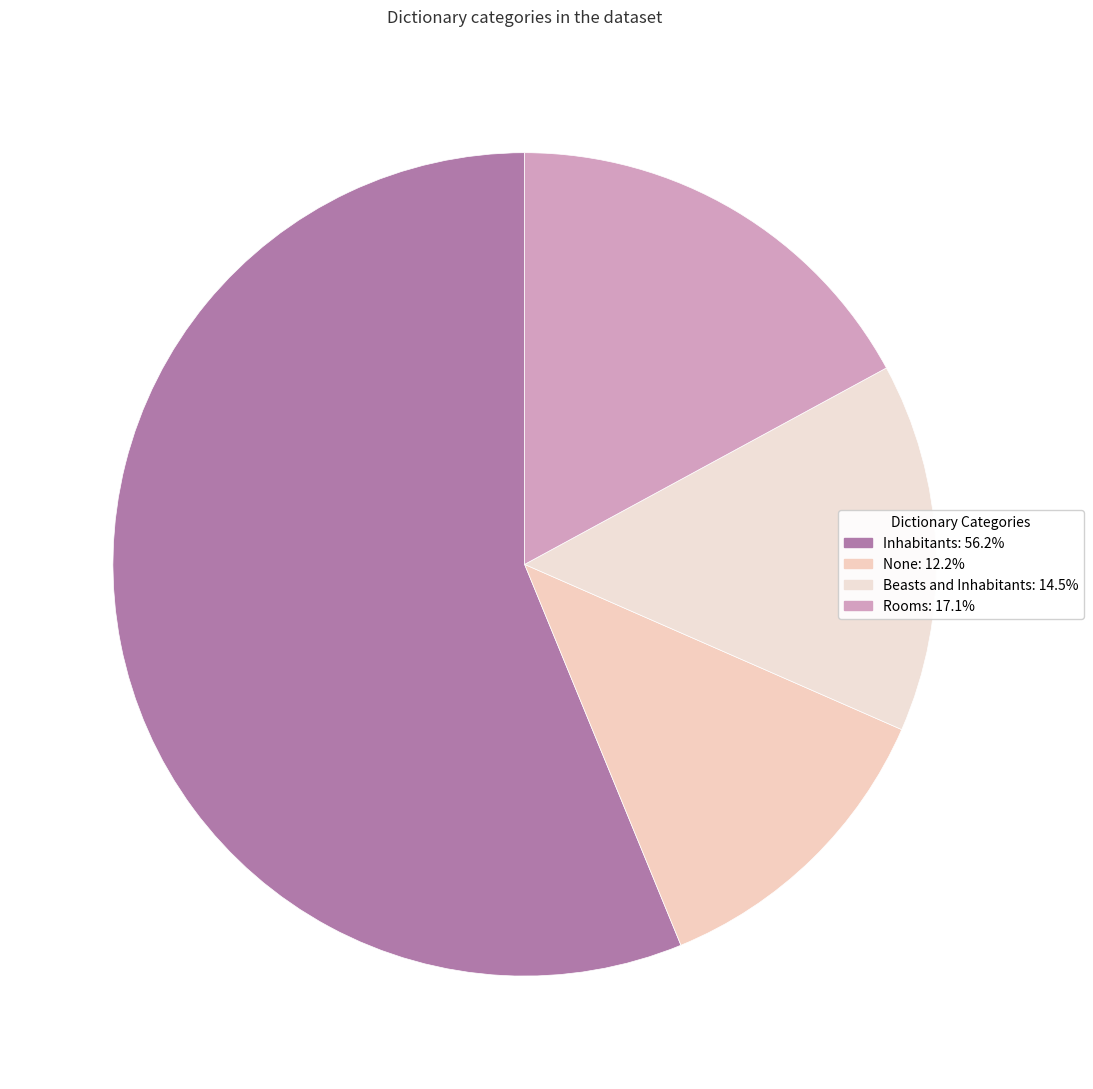

How many segments does this pie chart have?

4